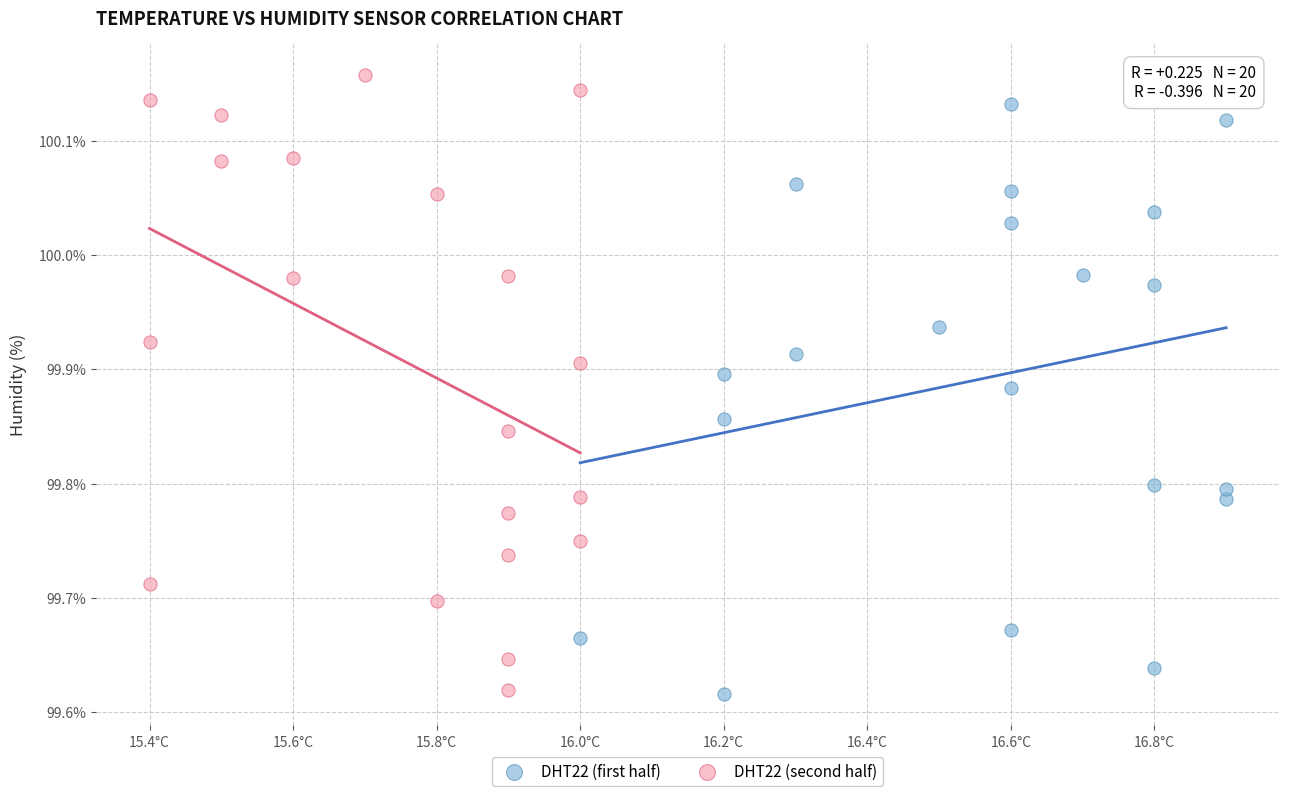

What are all the series names shown in the legend?

DHT22 (first half), DHT22 (second half)